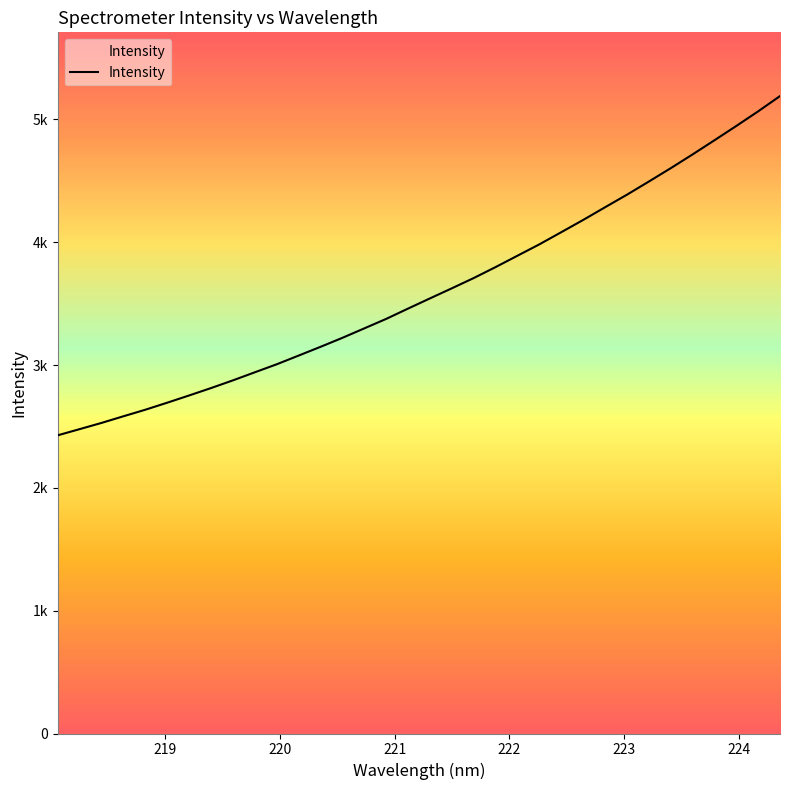

What is the minimum value shown in the chart?

2427.6